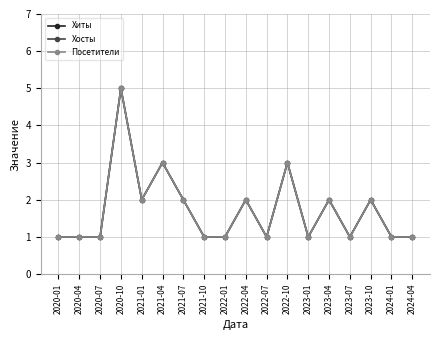

True or false: Посетители has a value of 2 at 2023-04.

True